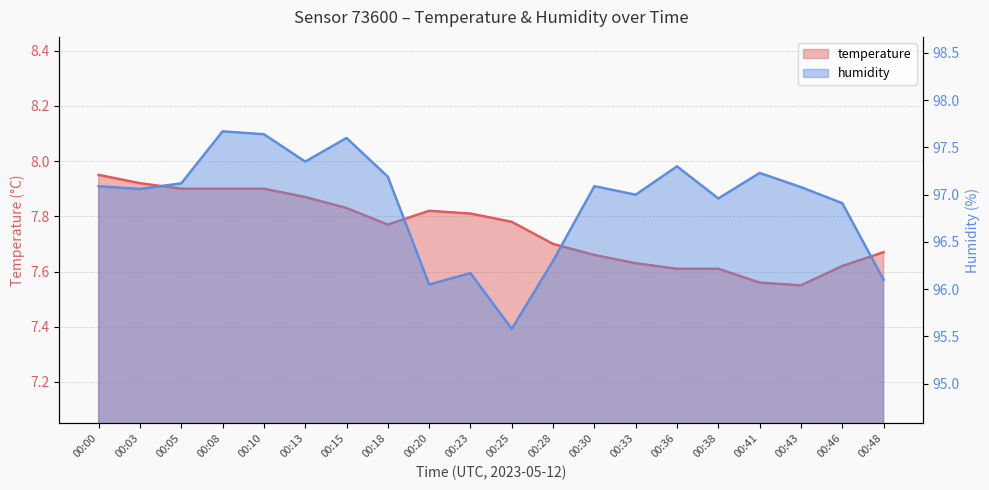

Rank the series by their average value, from highest to lowest.

humidity, temperature